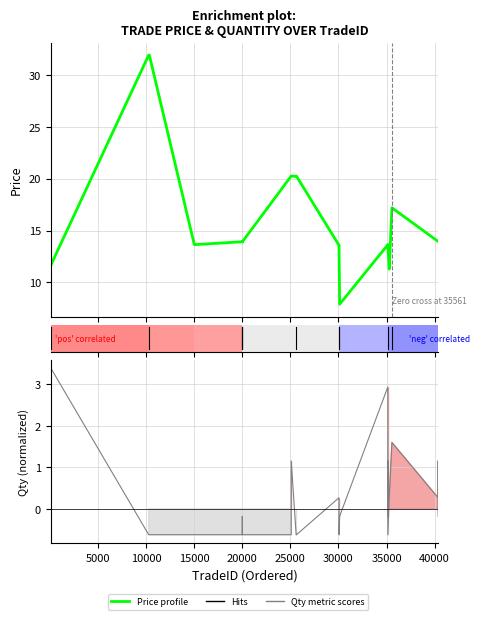

True or false: Price profile has a value of 2.8 at 0.

False